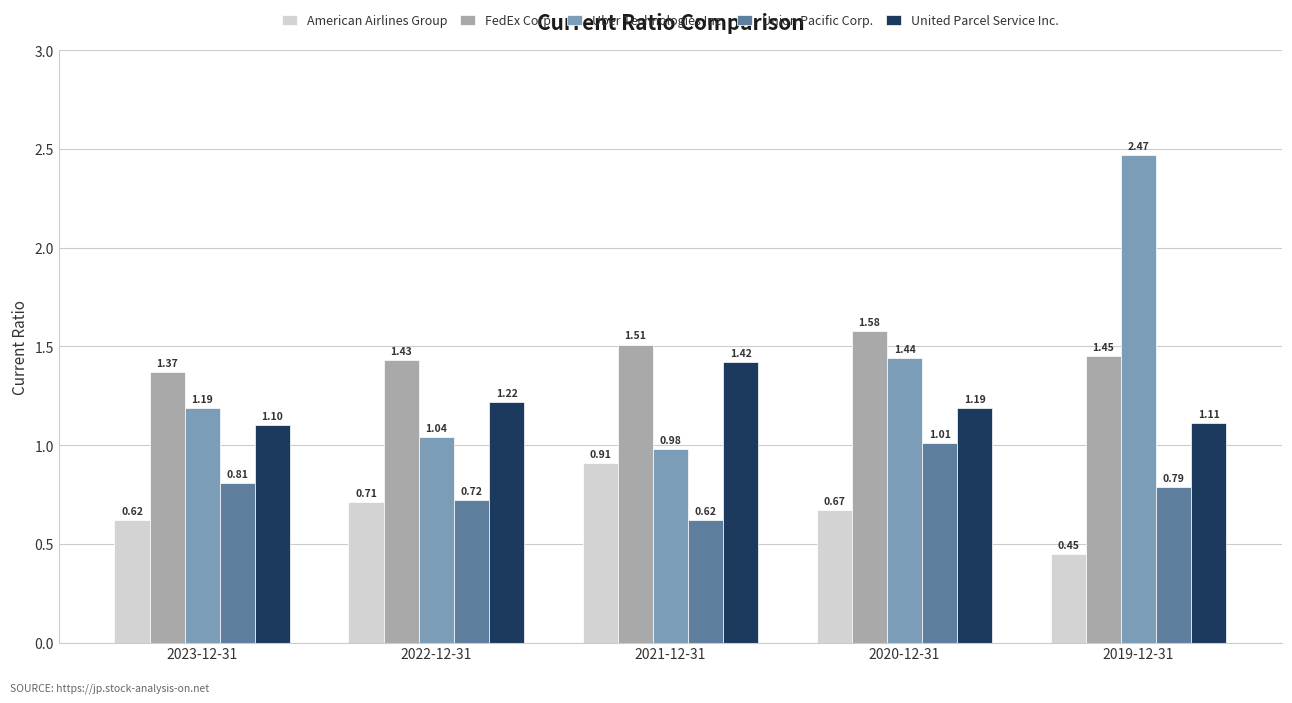

Are the bars grouped side by side (vs. stacked)?

Yes